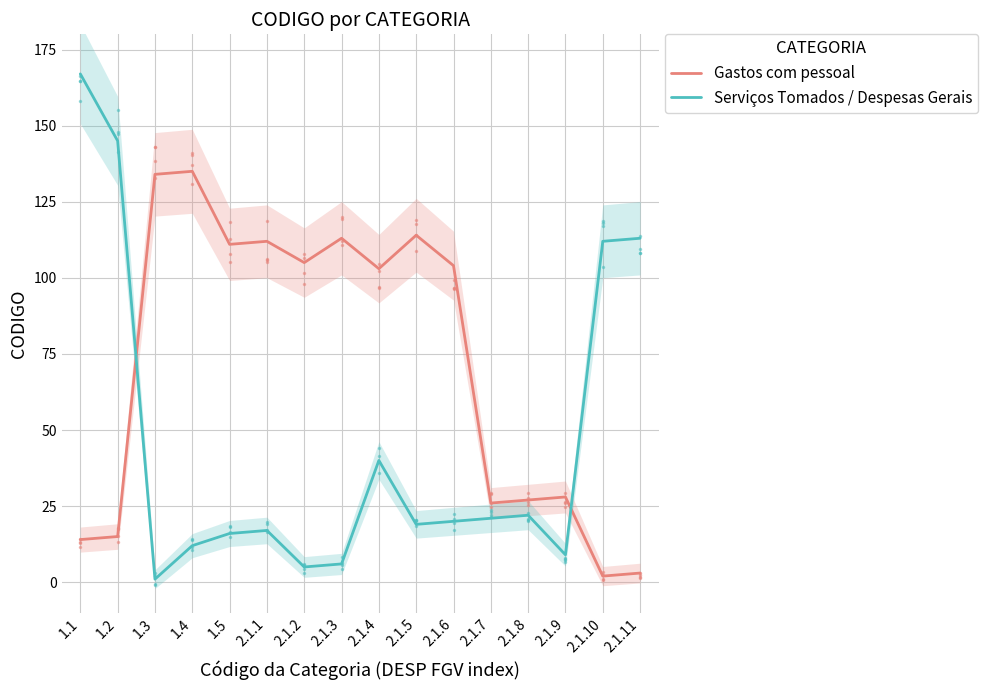

The value of Serviços Tomados / Despesas Gerais at 1.4 is 12. True or false?

True